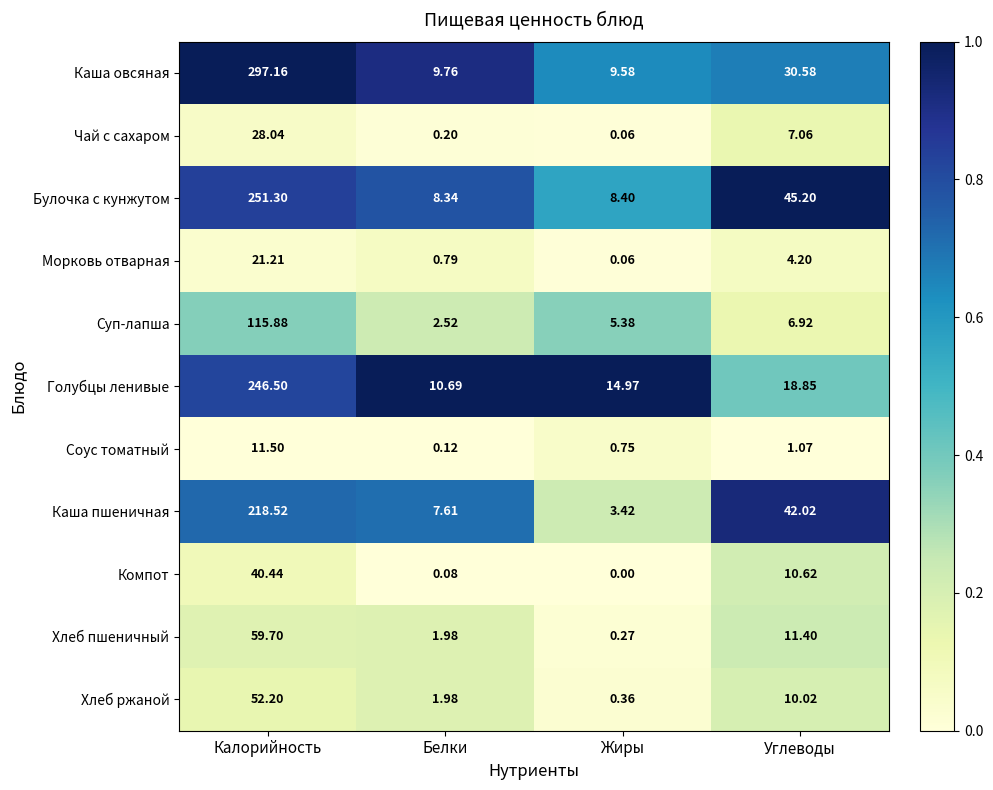

At Углеводы, list the series in order from largest to smallest.

Булочка с кунжутом, Каша пшеничная, Каша овсяная, Голубцы ленивые, Хлеб пшеничный, Компот, Хлеб ржаной, Чай с сахаром, Суп-лапша, Морковь отварная, Соус томатный